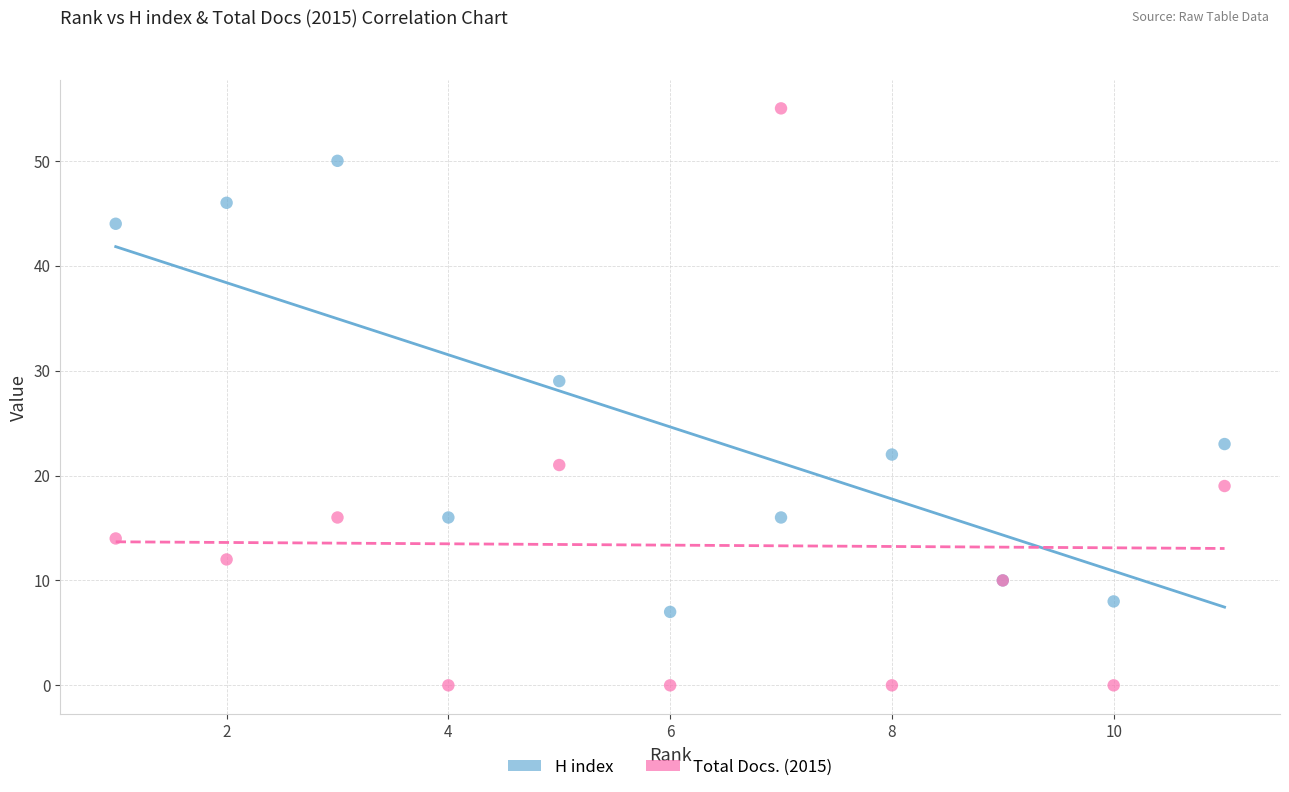

What are all the series names shown in the legend?

H index, Total Docs. (2015)